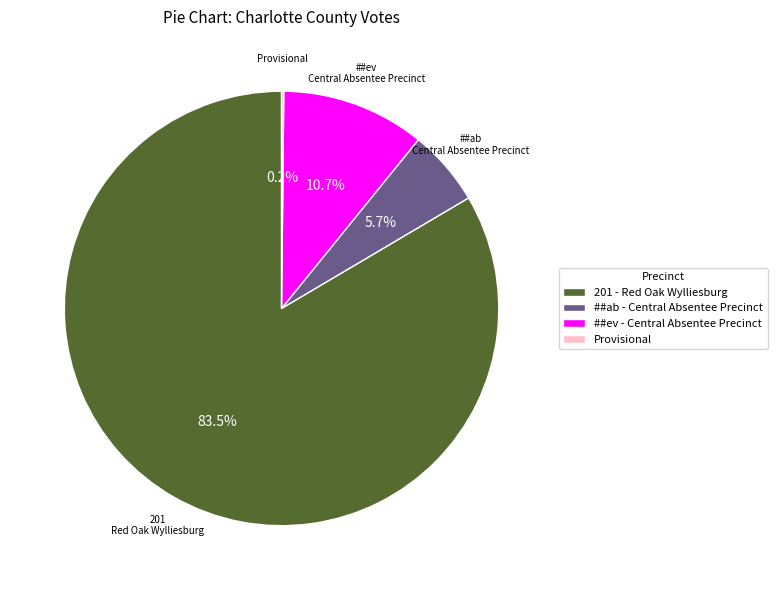

Between ##ab - Central Absentee Precinct and 201 - Red Oak Wylliesburg, which is larger?

201 - Red Oak Wylliesburg